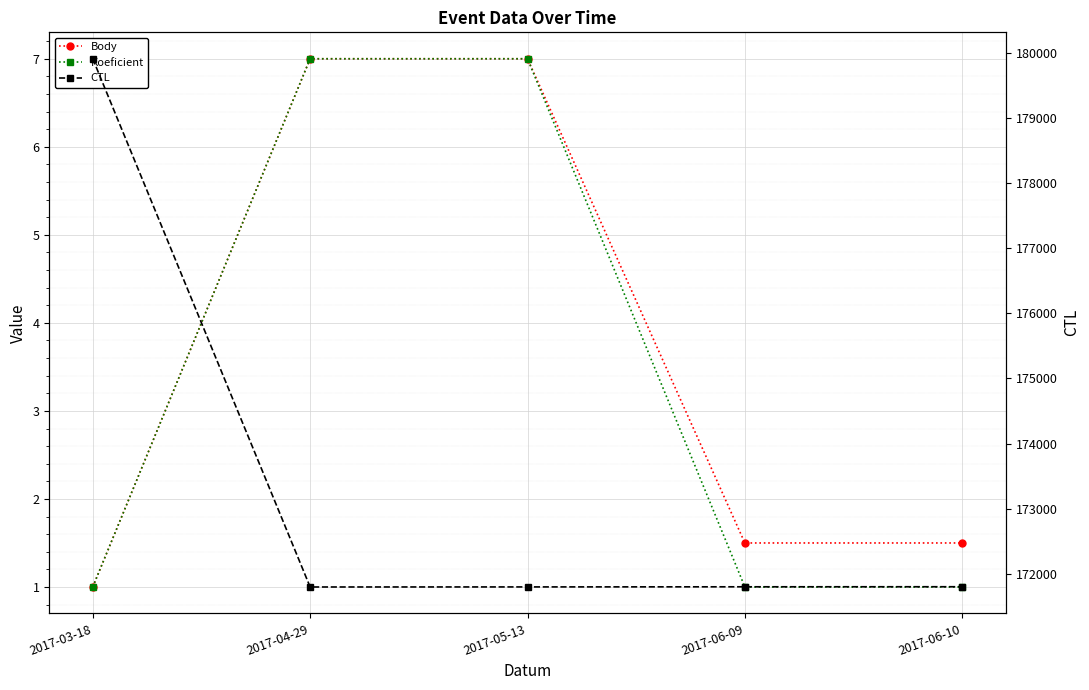

How many categories are shown in the chart?

5